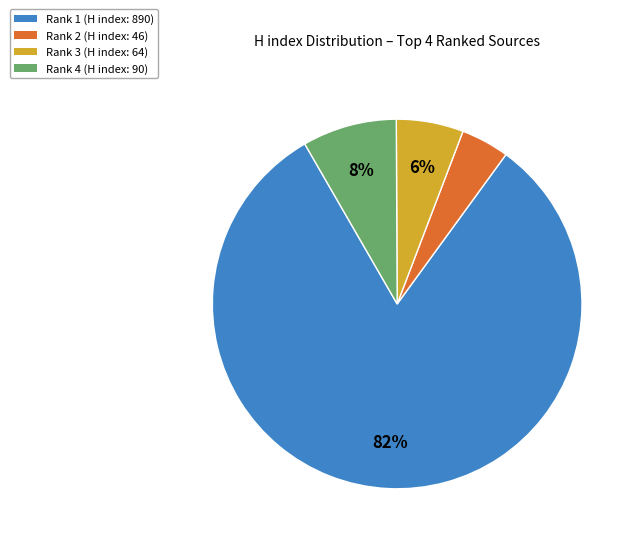

The Rank 4 (H index: 90) slice represents 22% of the pie. True or false?

False